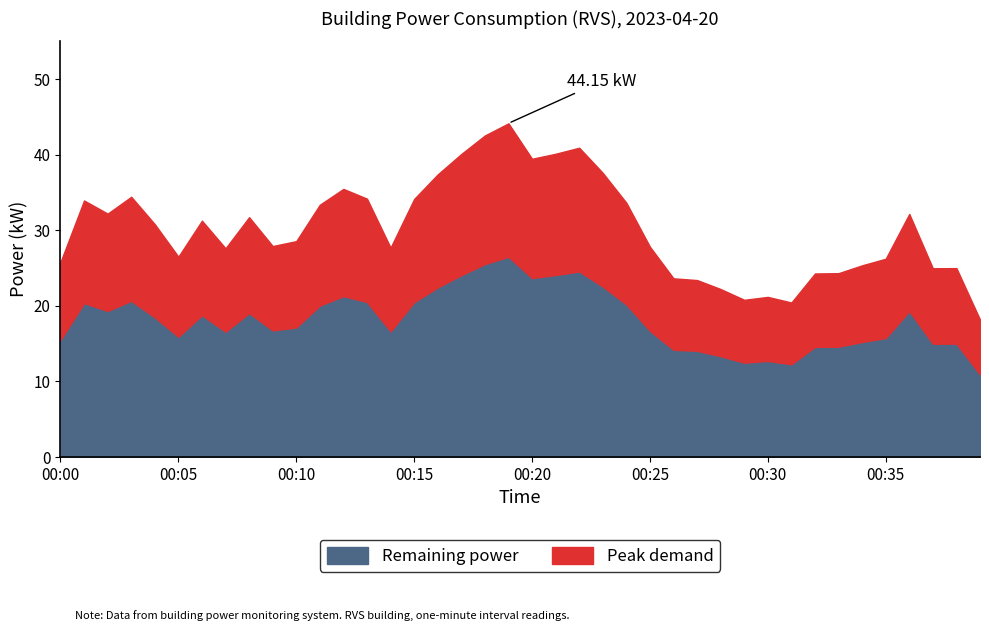

Does the chart have visible grid lines?

No